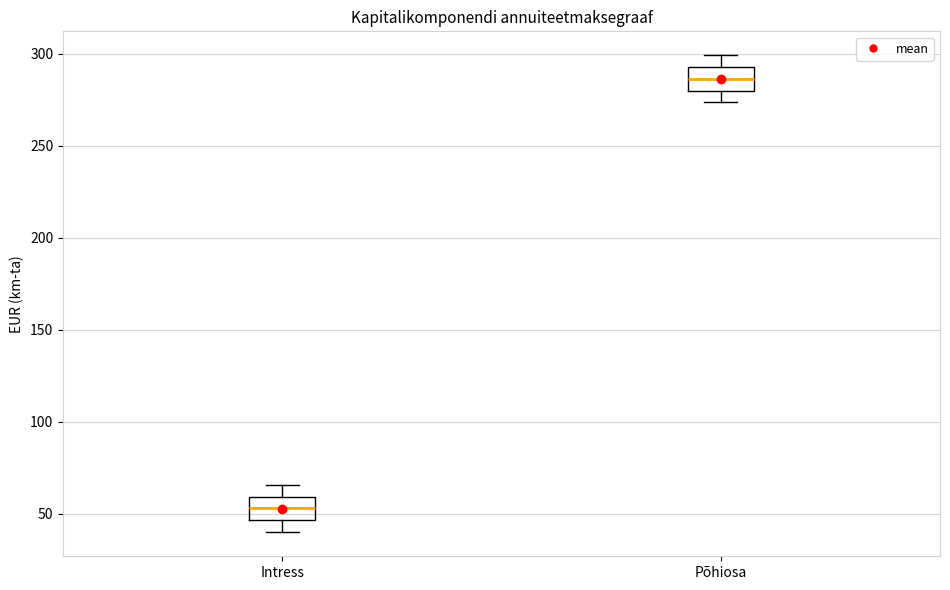

Which box's median line is the highest?

Põhiosa